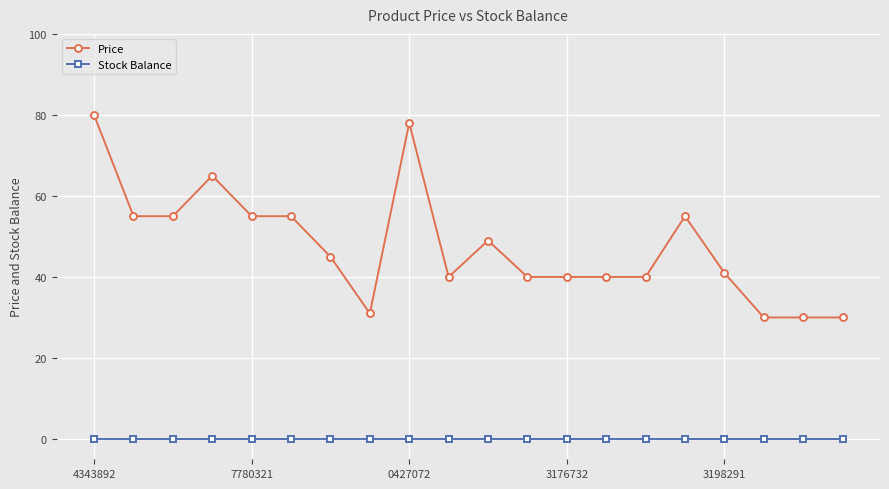

True or false: Price and Stock Balance intersect in this chart.

False